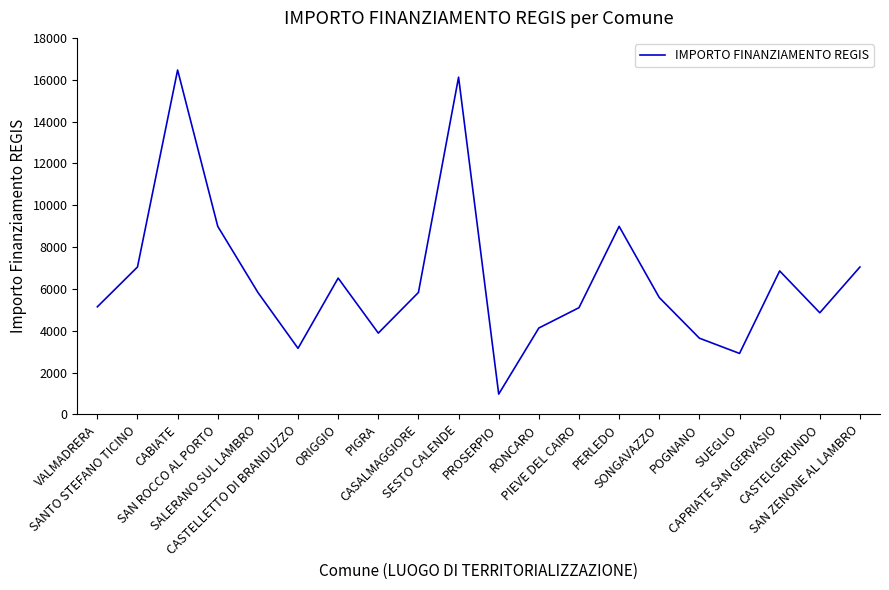

The value at SALERANO SUL LAMBRO is 1802. True or false?

False